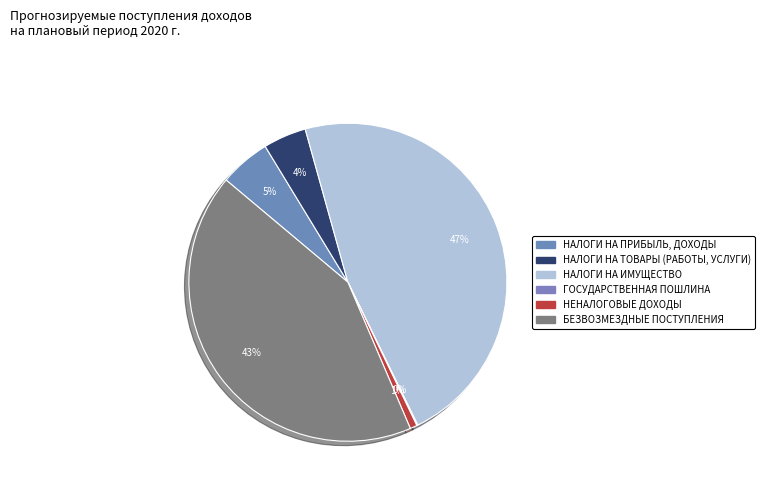

True or false: НЕНАЛОГОВЫЕ ДОХОДЫ accounts for 1% of the total.

True